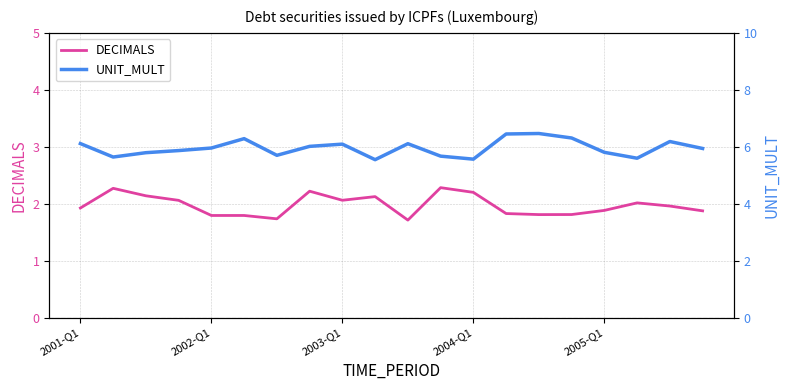

What are all the series names shown in the legend?

DECIMALS, UNIT_MULT